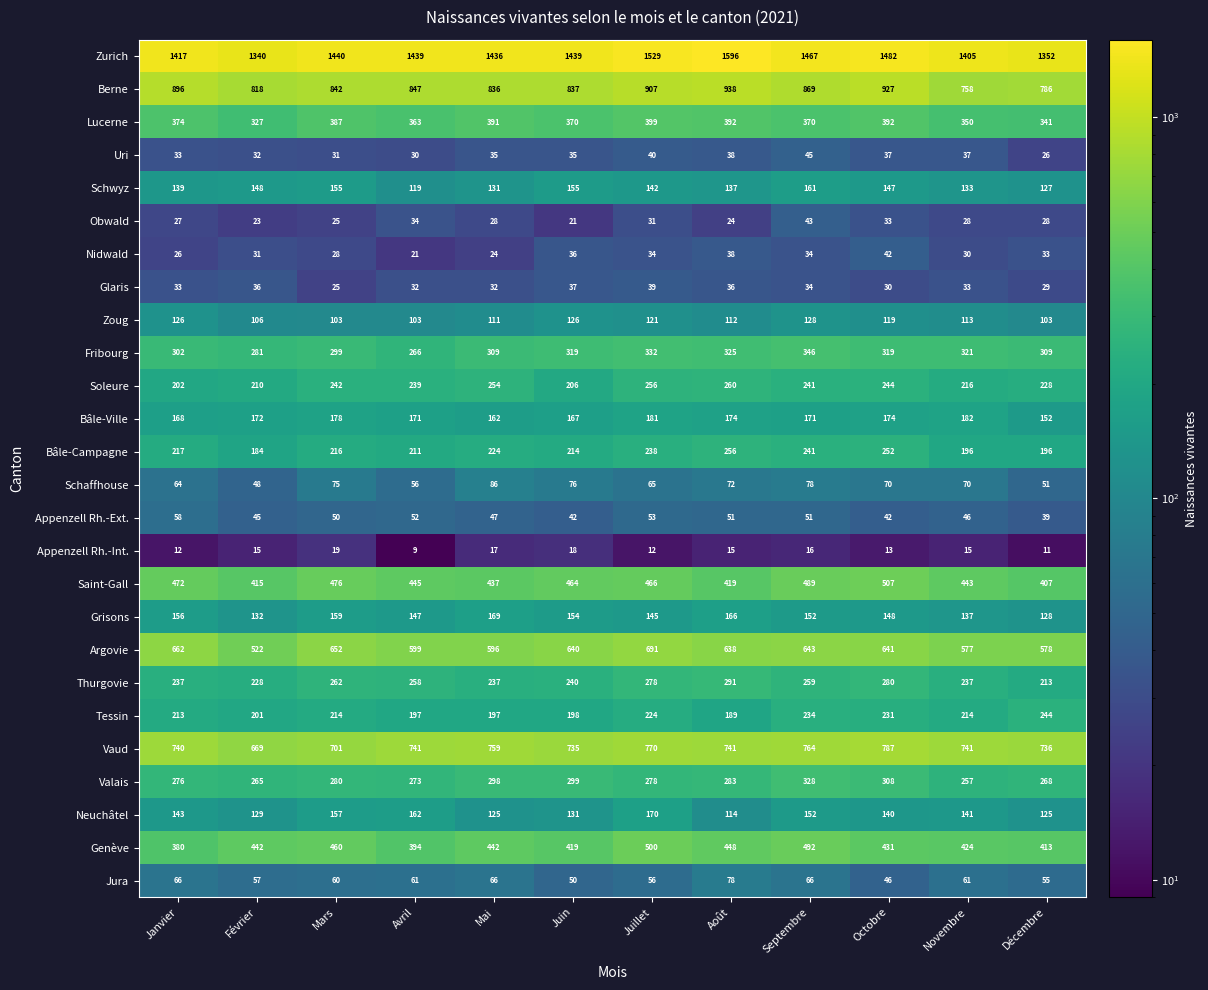

Where is Thurgovie nearest to the value 252?

Avril